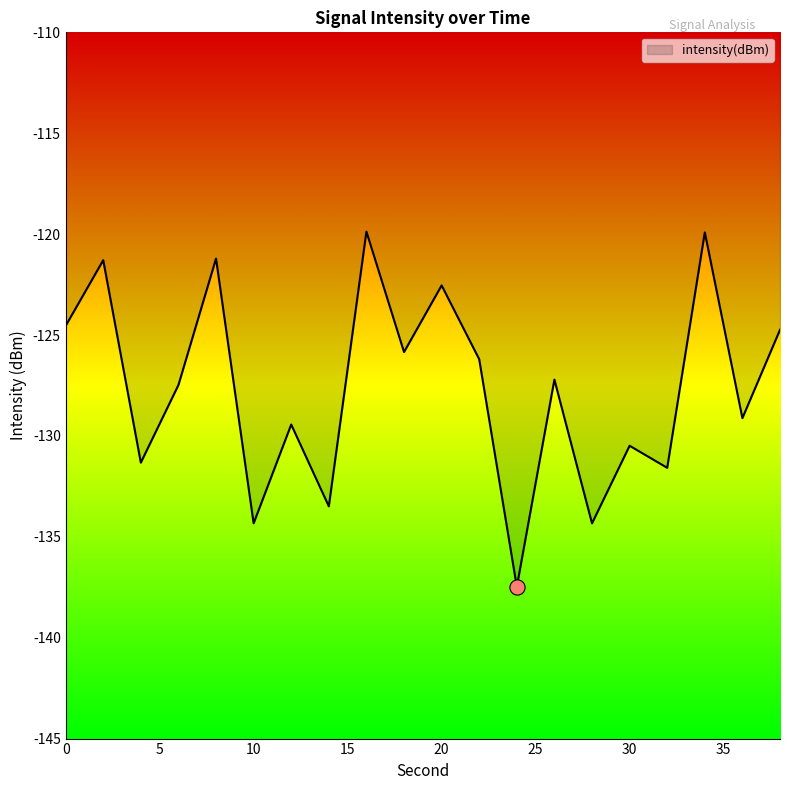

What is the difference between the maximum and minimum values?

17.6